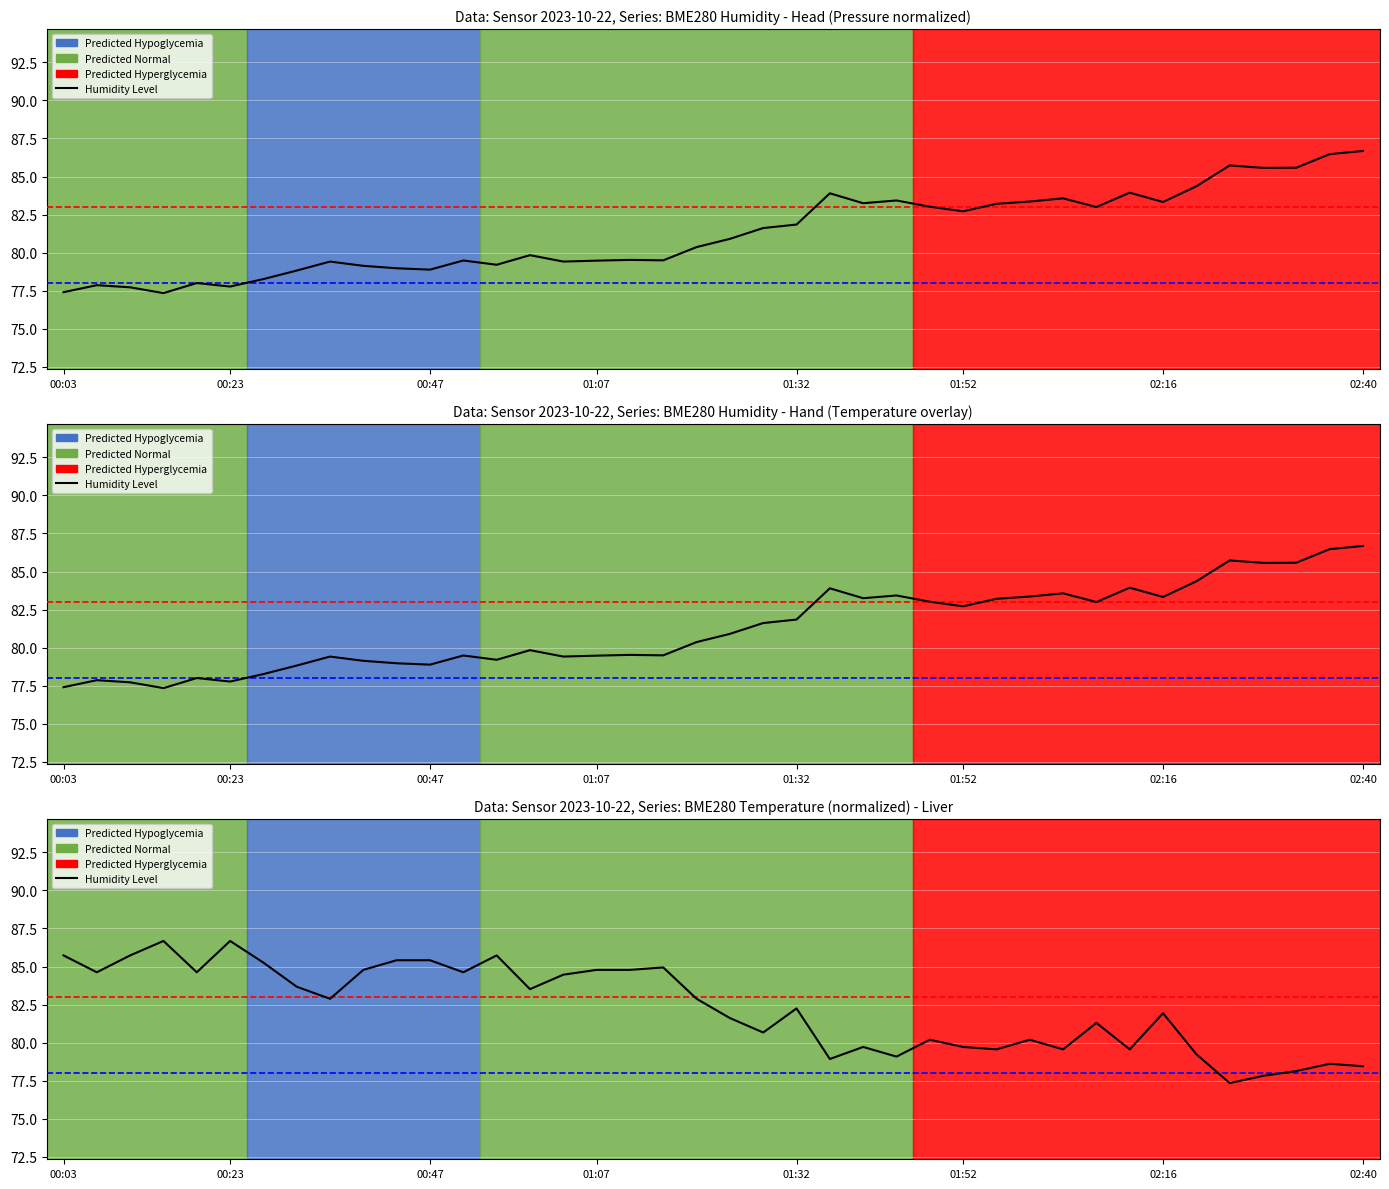

Is this an area chart (filled region under the line)?

No